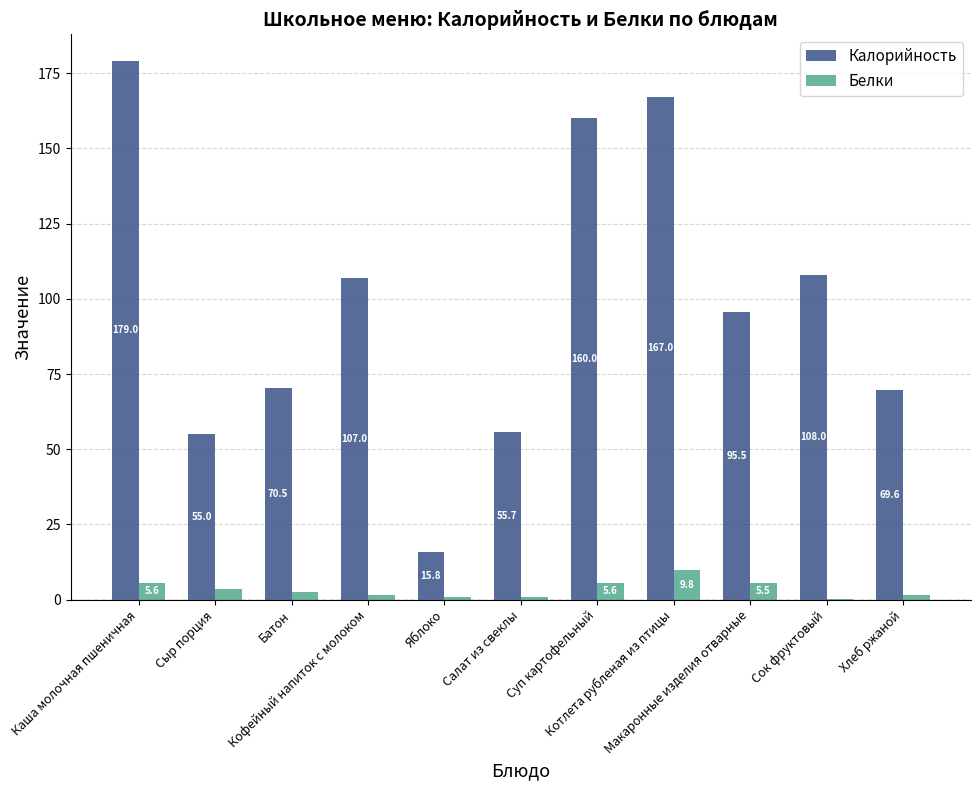

Are the bars grouped side by side (vs. stacked)?

Yes